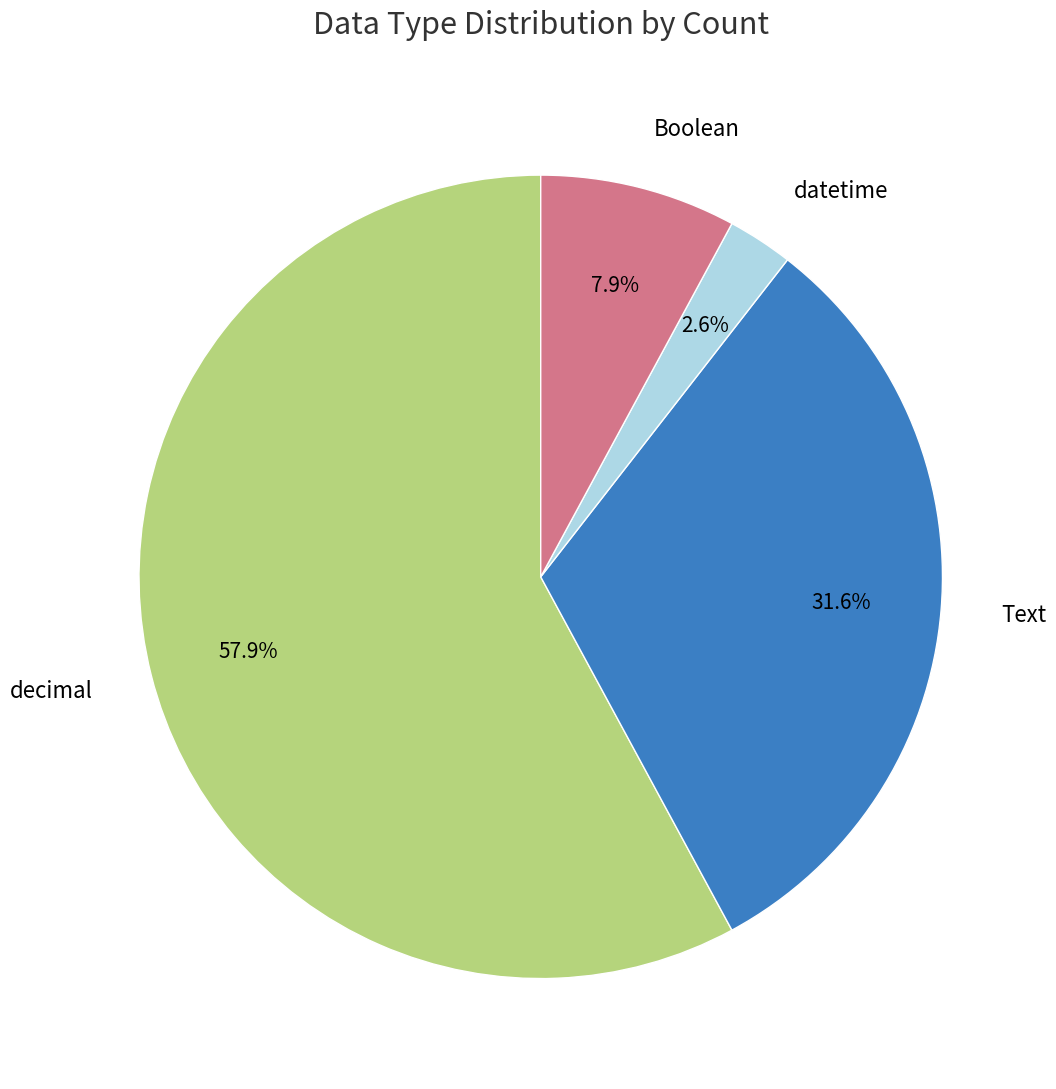

What is the ratio of the value at decimal to the value at Text?

1.8